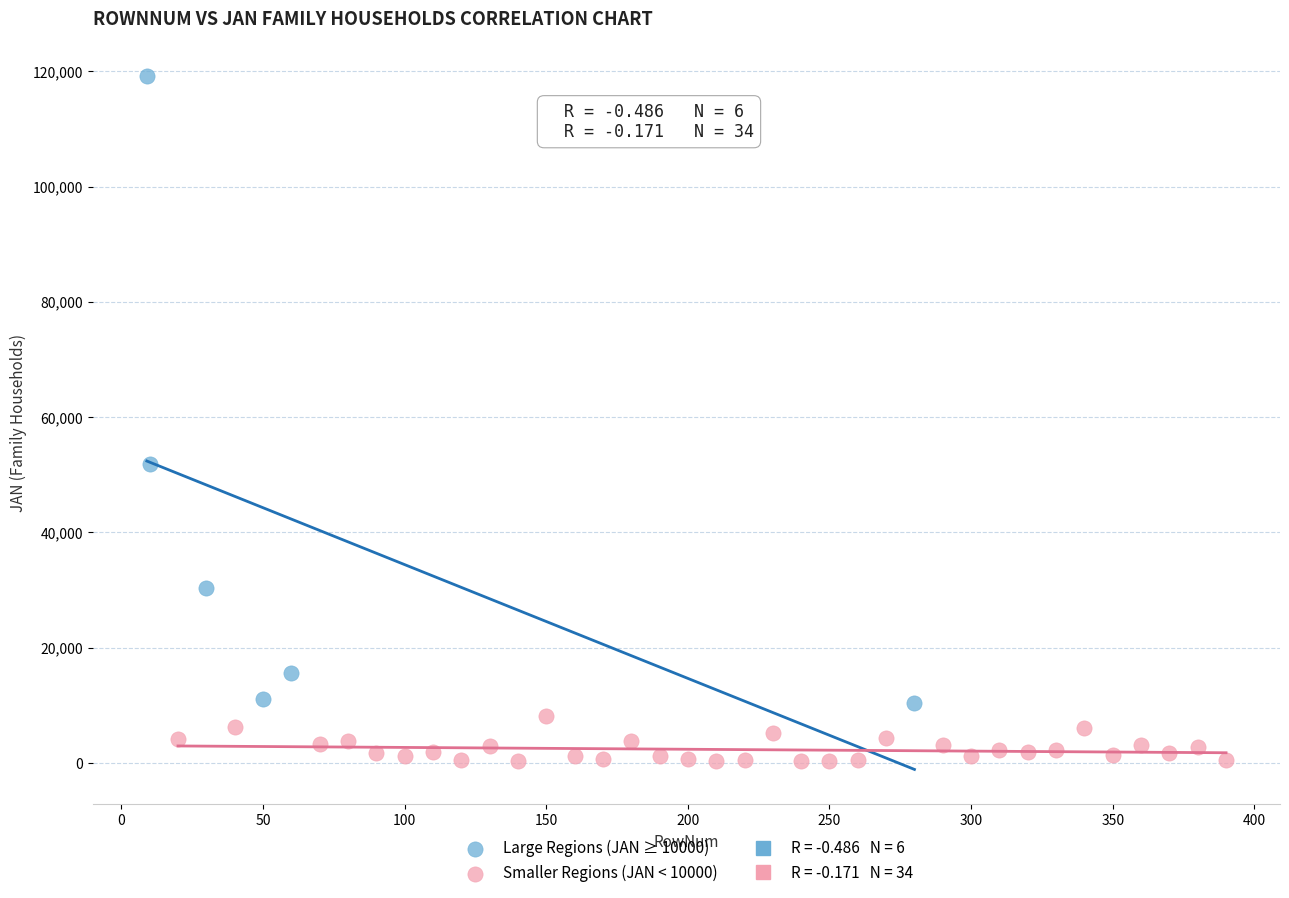

Which series has the widest spread of Y values?

Large Regions (JAN ≥ 10000)